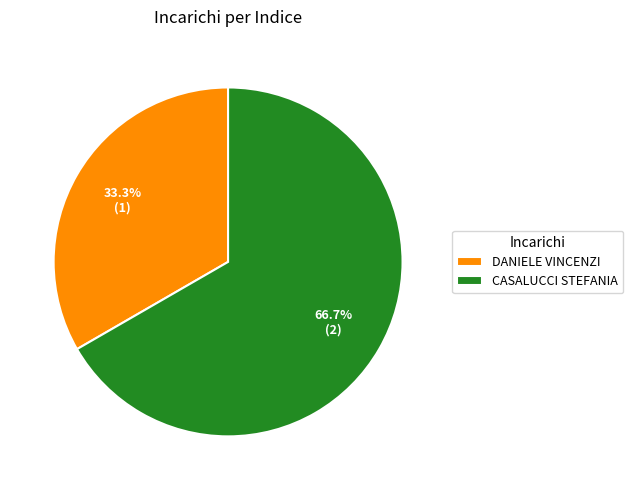

Combined, what portion of the pie is DANIELE VINCENZI and CASALUCCI STEFANIA?

100.0%